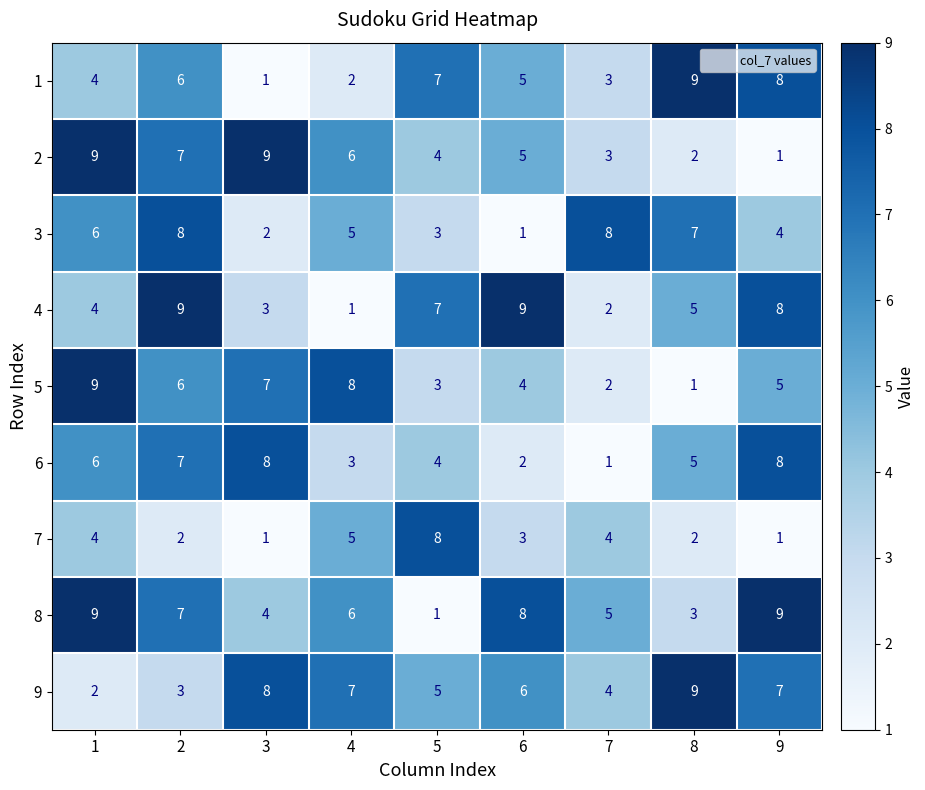

What is the minimum value shown in the chart?

1